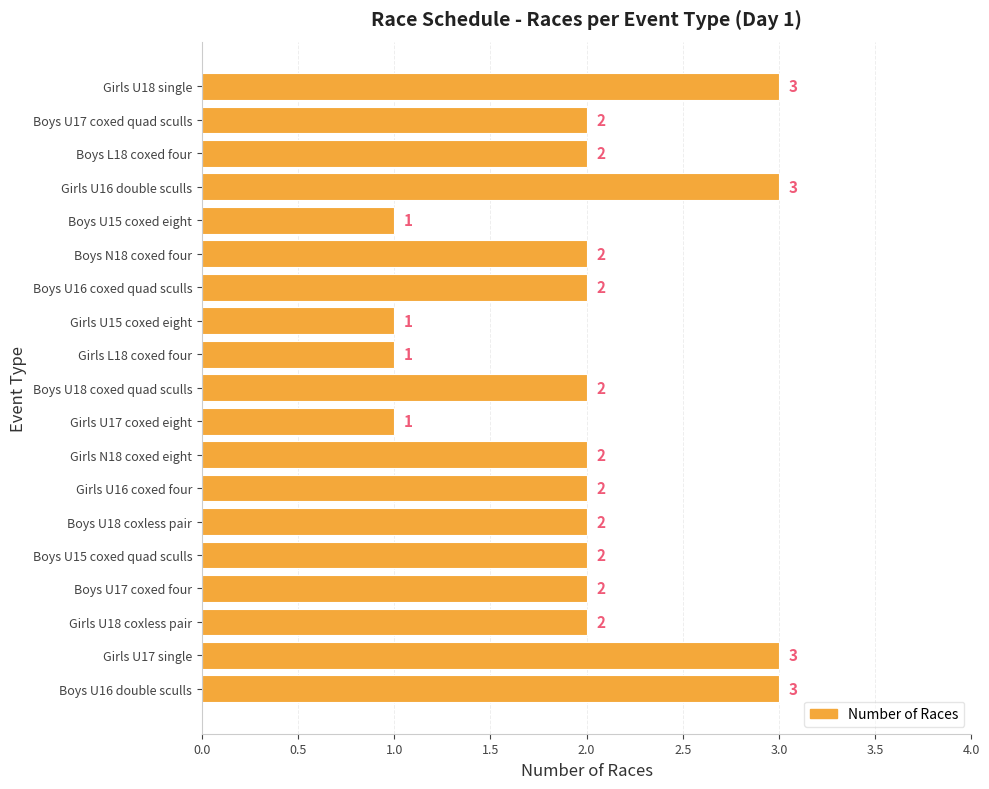

How many bars are there in total?

19